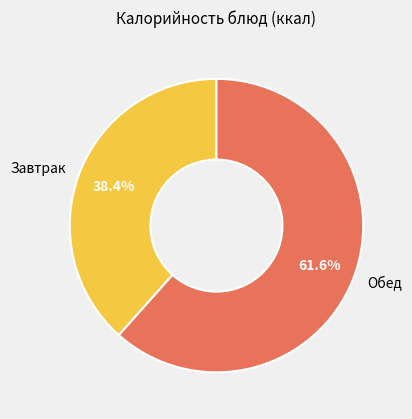

Rank the categories by value from lowest to highest.

Завтрак, Обед